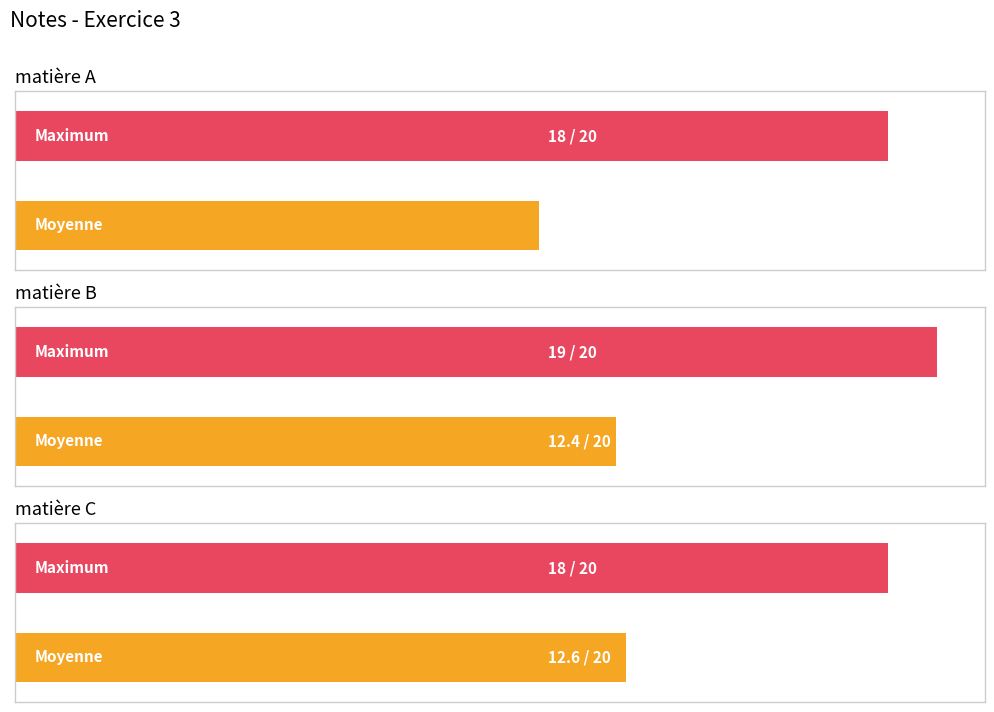

At how many categories does at least one series exceed 17?

3